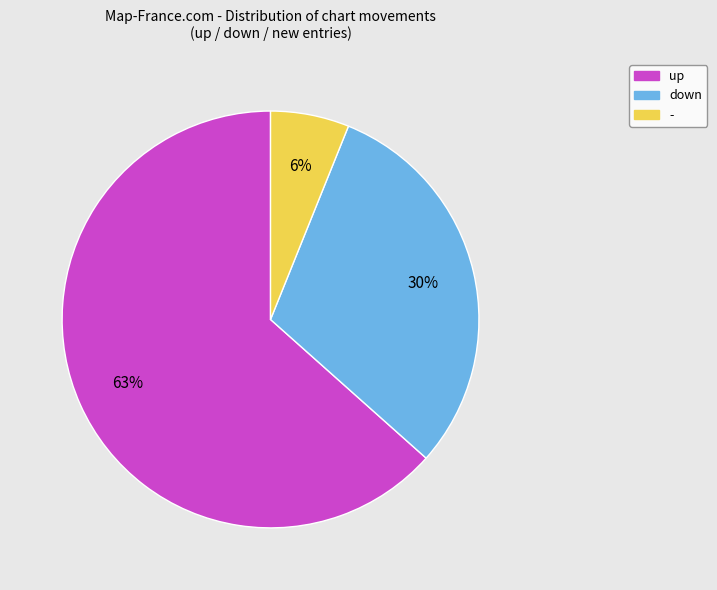

Which category has the biggest portion of the pie?

up